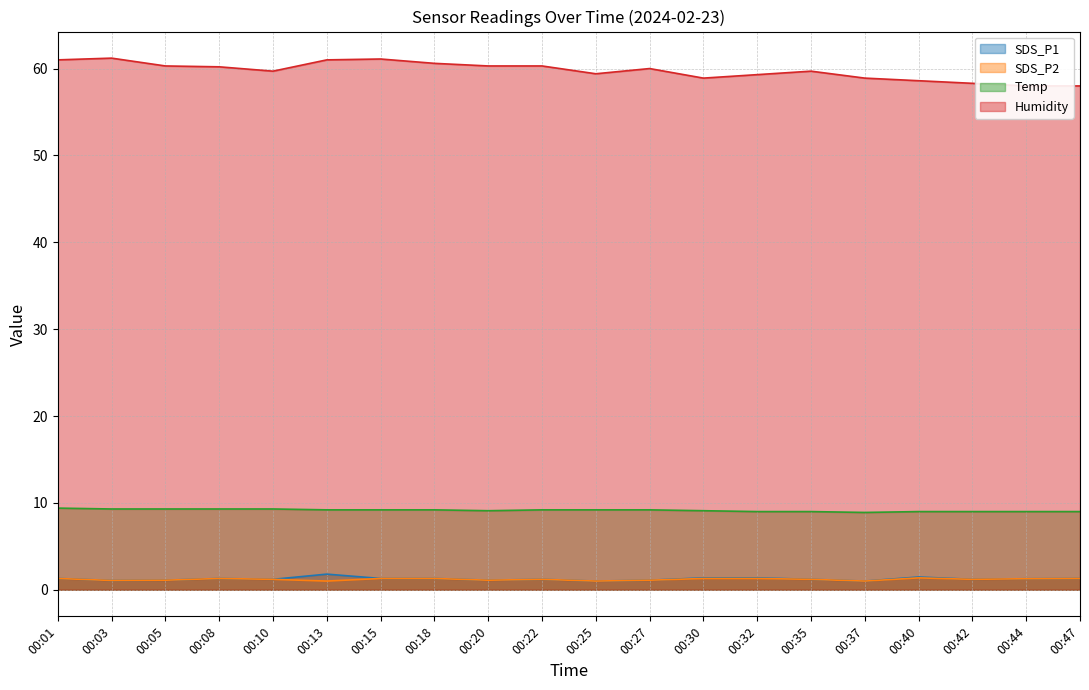

What is the value of the Humidity point at the 14th from the left?

59.3